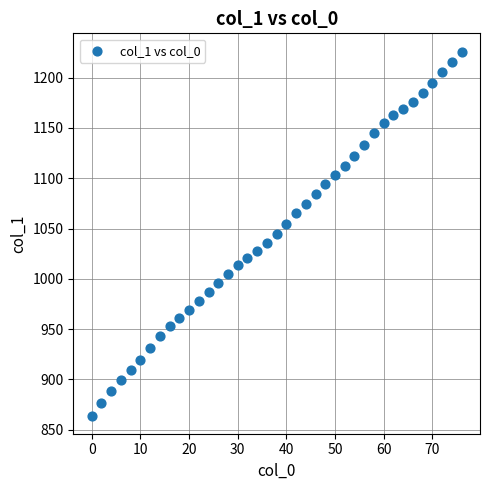

What is the range of Y values (max minus min)?

362